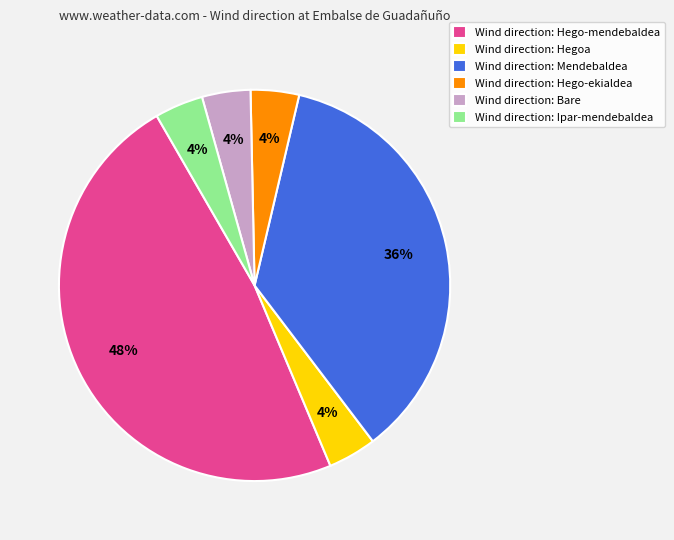

Does Wind direction: Hegoa represent more than half of the total?

No